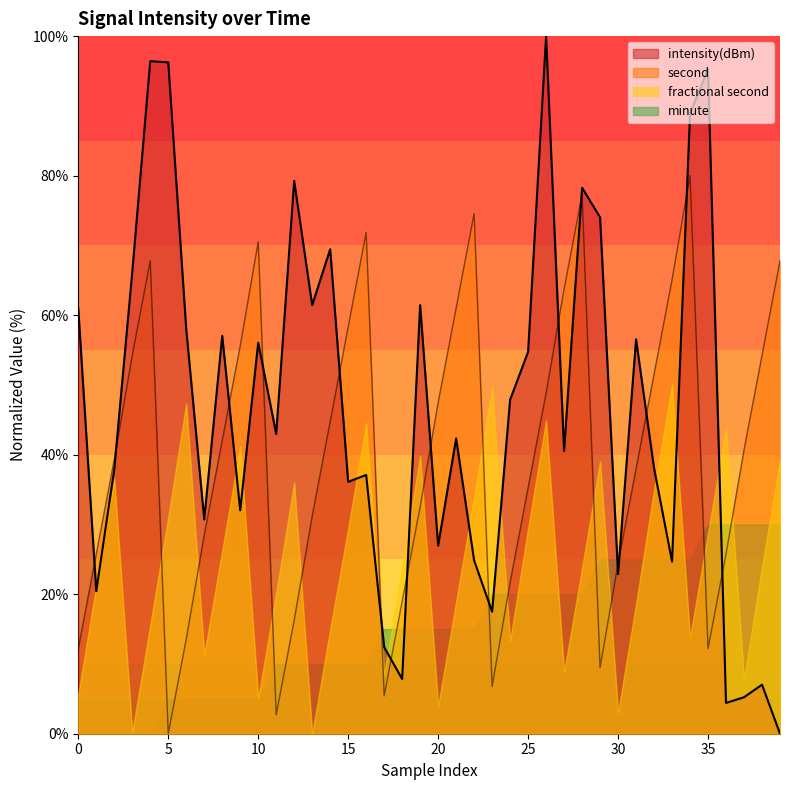

The second series shows 65.3 at 31. True or false?

False